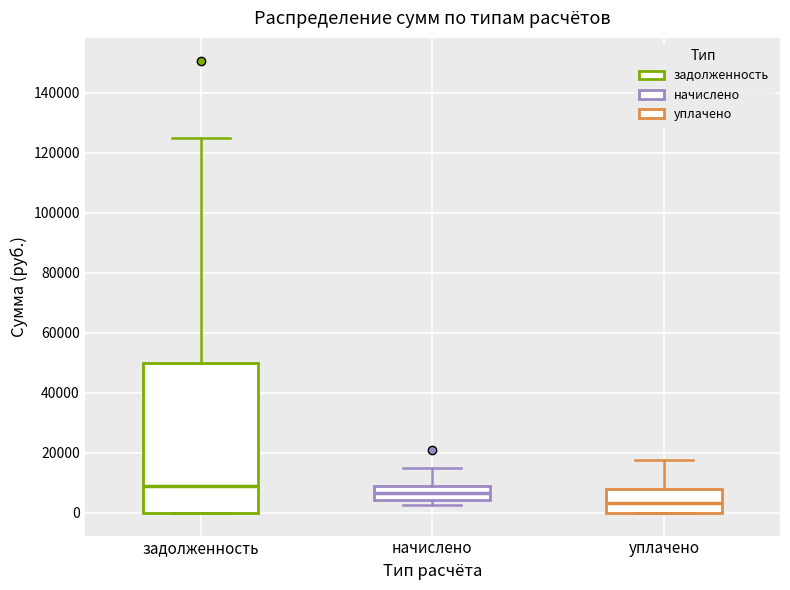

Which box has the highest median line?

задолженность